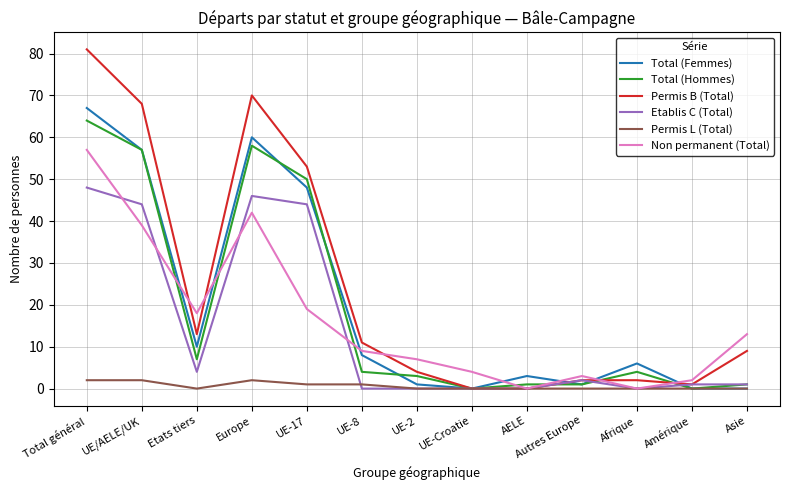

What is the difference between the Permis B (Total) values at UE-8 and AELE?

11